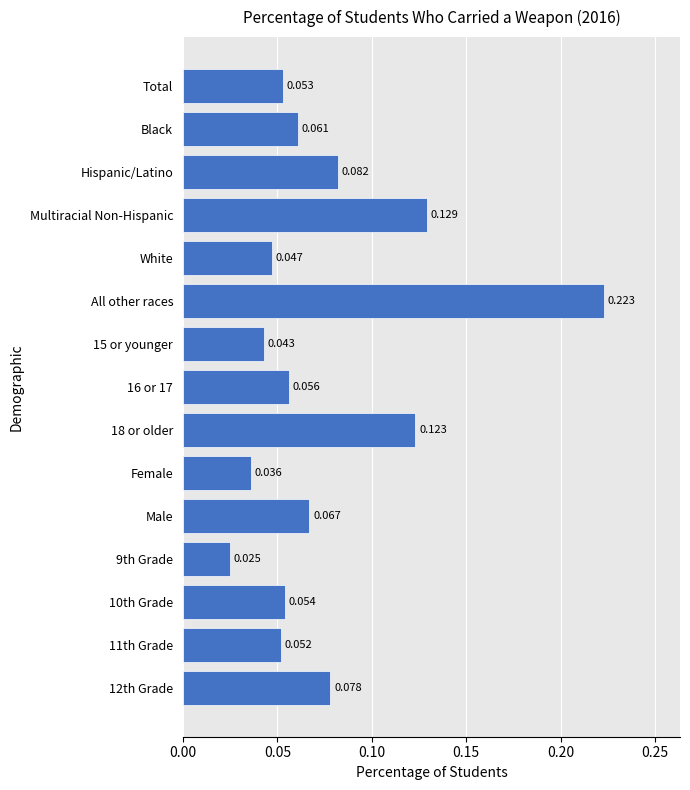

Which category has the highest value across all series?

All other races